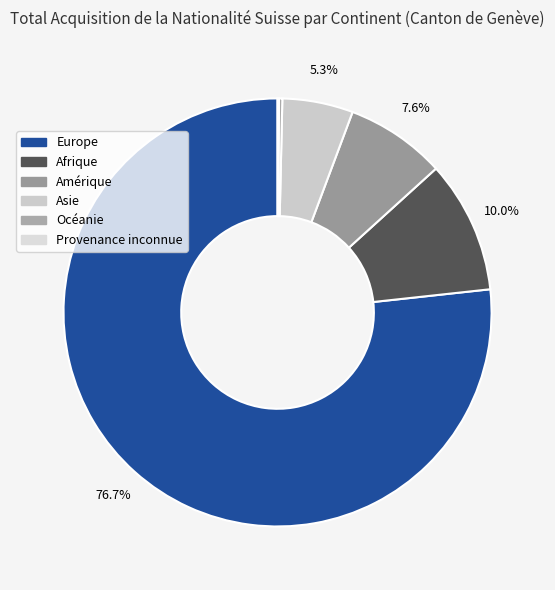

To the nearest percent, what is the difference between the largest and smallest slice percentages?

77%